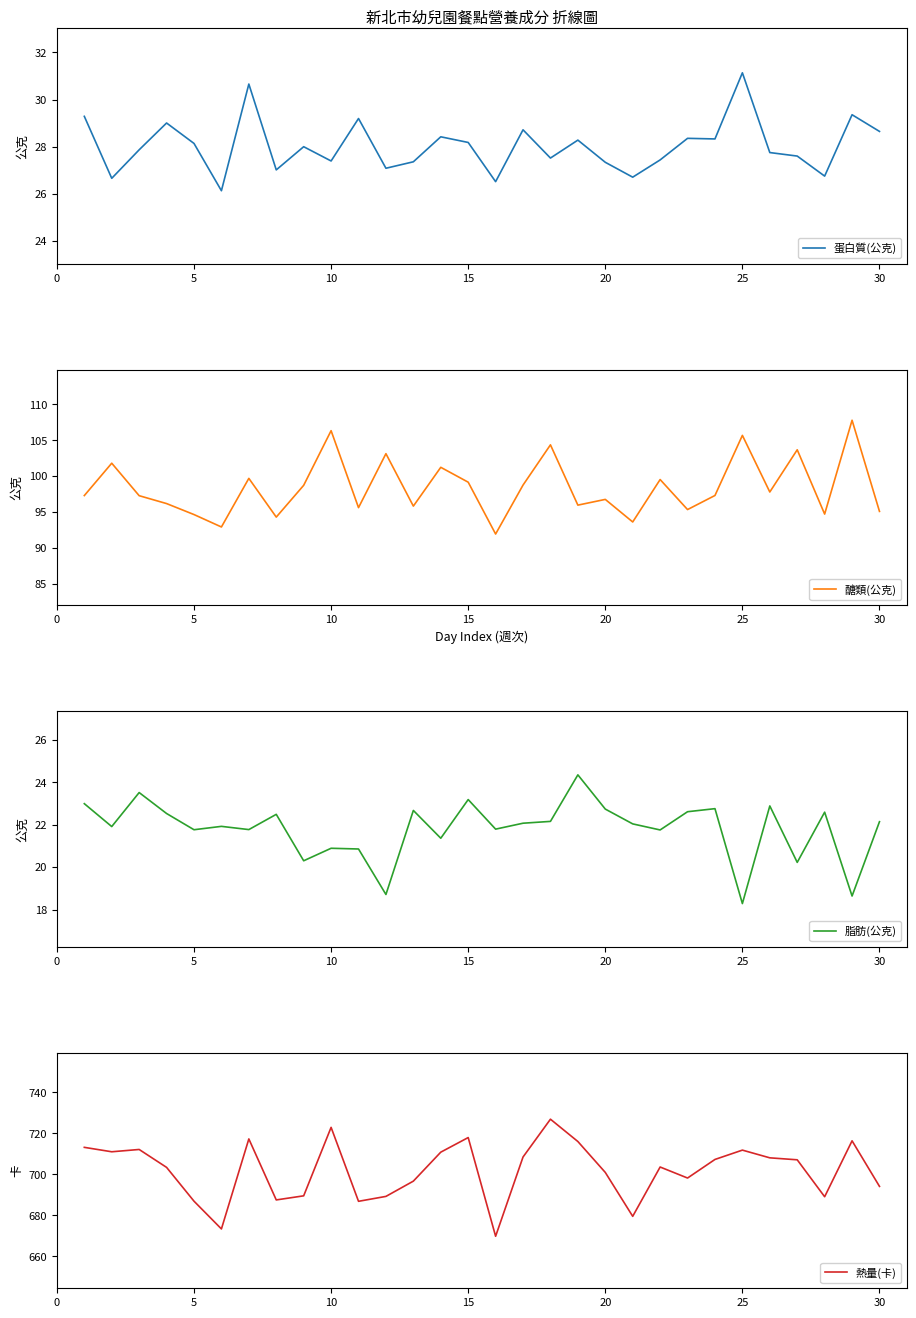

Which category has the highest value in the 蛋白質(公克) series?

25